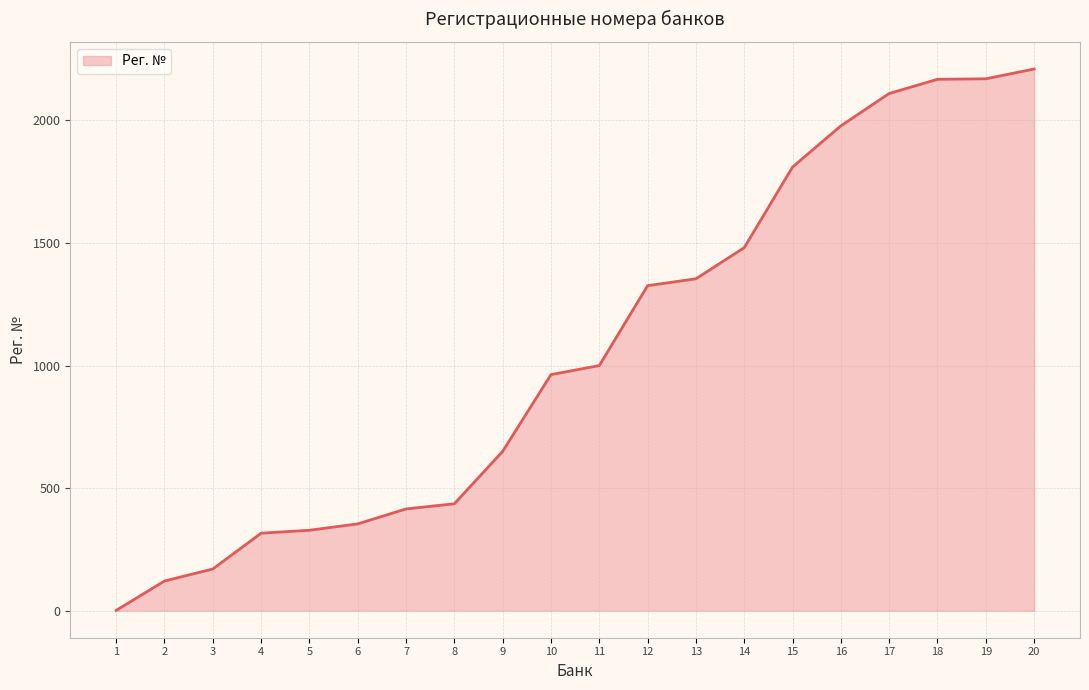

What is the maximum value shown in the chart?

2210